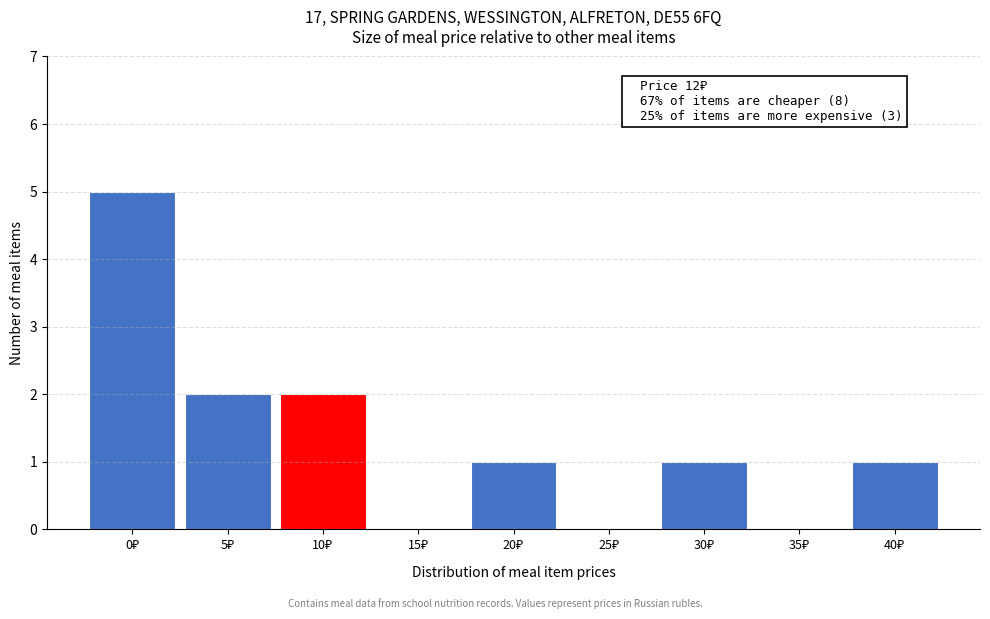

What is the greatest value displayed?

5